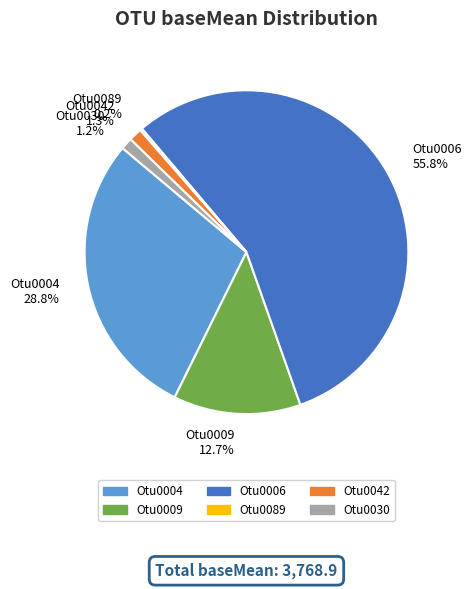

What portion of the pie excludes Otu0009 12.7%?

87.3%